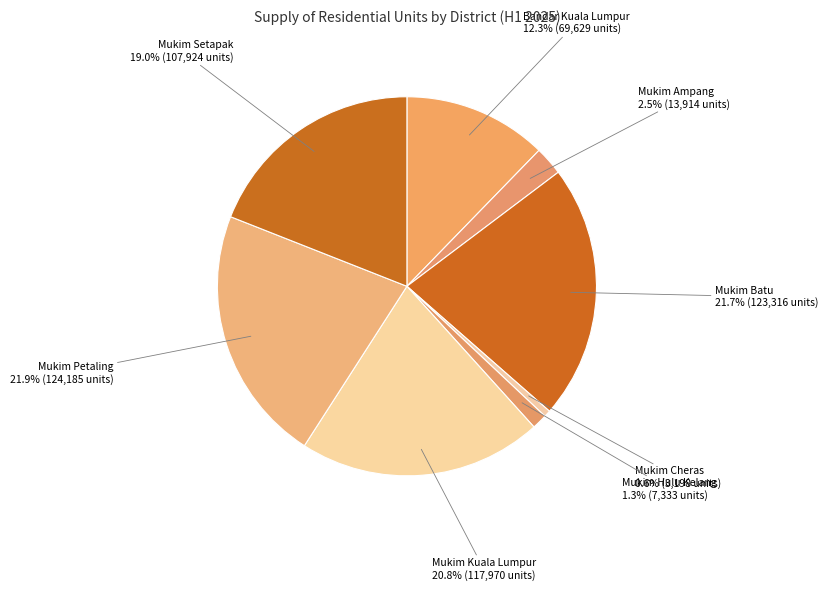

How many slices are in this pie chart?

8